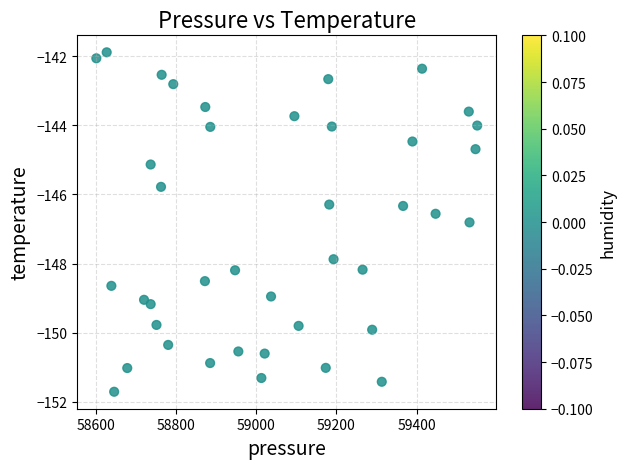

What is the range of Y values (max minus min)?

9.8